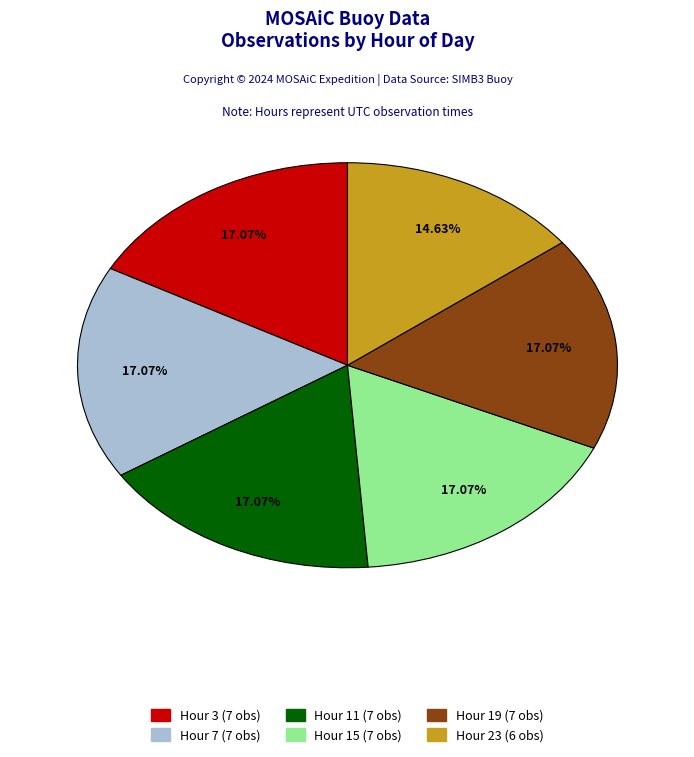

Is Hour 3 (7 obs) the majority of the pie?

No